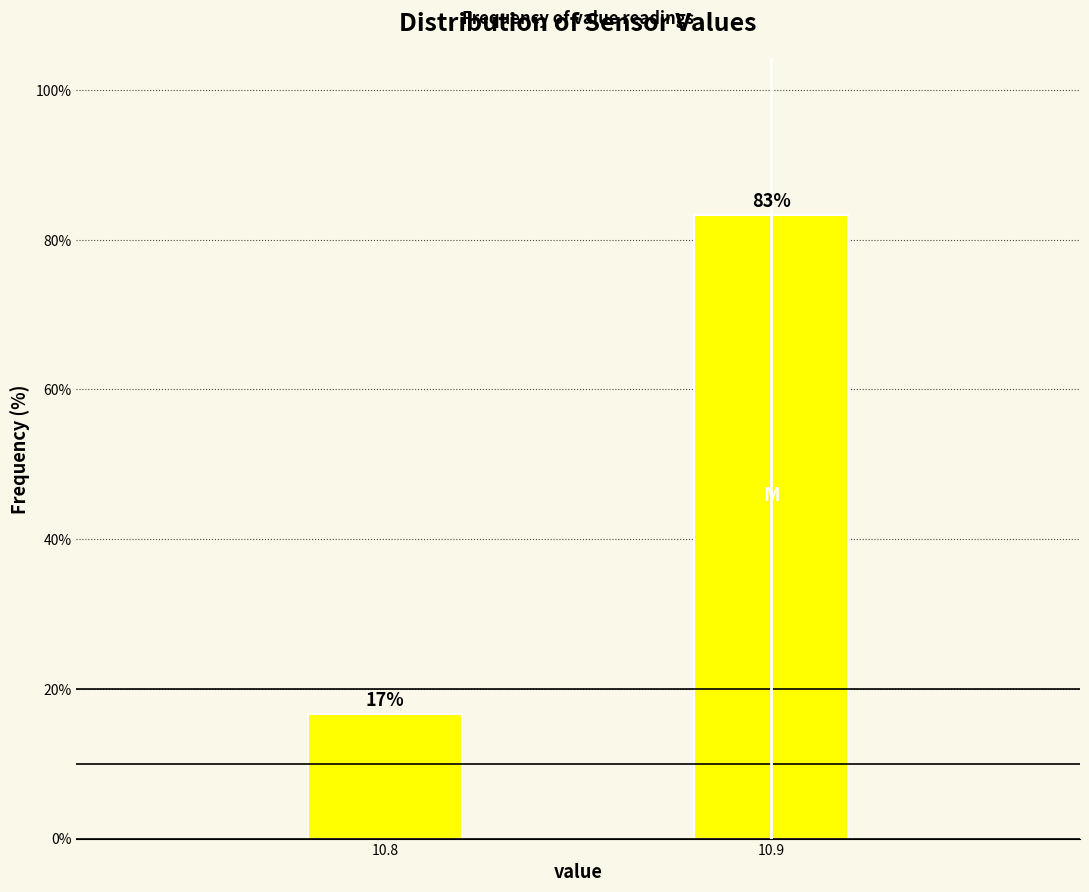

Rank the categories by value from lowest to highest.

10.8, 10.9